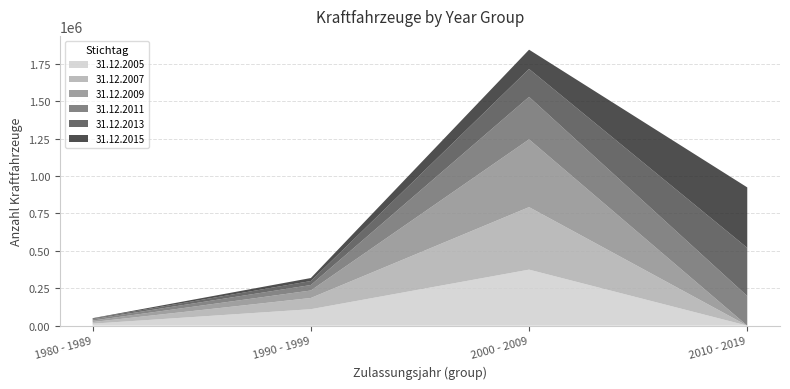

Reading left to right, what are all the values shown in this chart?

31.12.2005: 13244	109920	374343	0
31.12.2007: 11186	75099	417922	0
31.12.2009: 9629	49970	452711	0
31.12.2011: 8785	36514	283994	198043
31.12.2013: 4877	26720	186486	321907
31.12.2015: 2370	20031	128862	404049